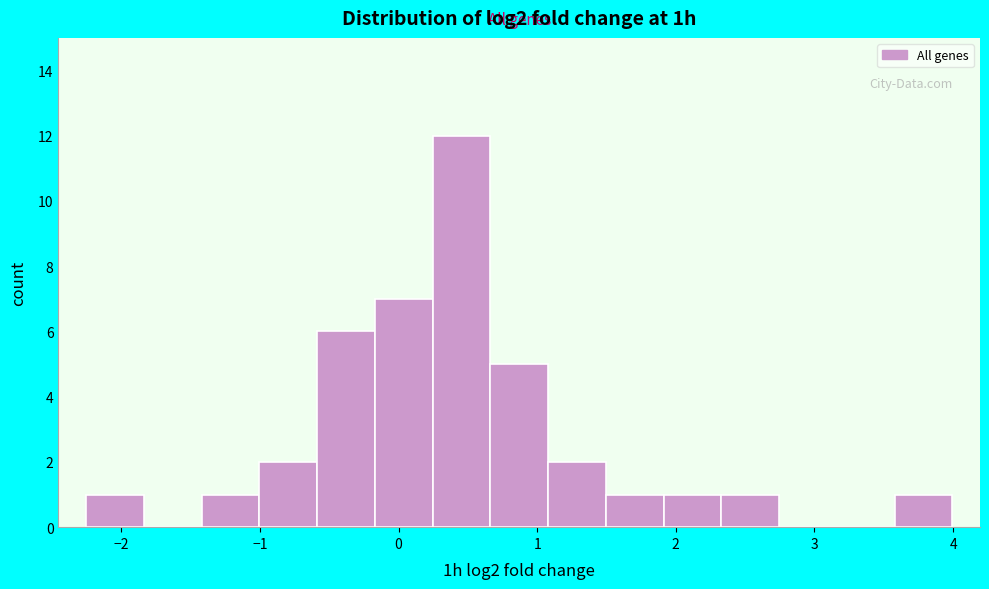

Reading left to right, transcribe this chart: for each bar, give the range it covers on the x-axis and its height. Neither the bar edges nor the heights are printed on the chart, so give them approximately, as read against the axes.

-2.3 to -1.8: 1
-1.8 to -1.4: 0
-1.4 to -1.0: 1
-1.0 to -0.6: 2
-0.6 to -0.2: 6
-0.2 to 0.2: 7
0.2 to 0.7: 12
0.7 to 1.1: 5
1.1 to 1.5: 2
1.5 to 1.9: 1
1.9 to 2.3: 1
2.3 to 2.7: 1
2.7 to 3.2: 0
3.2 to 3.6: 0
3.6 to 4.0: 1